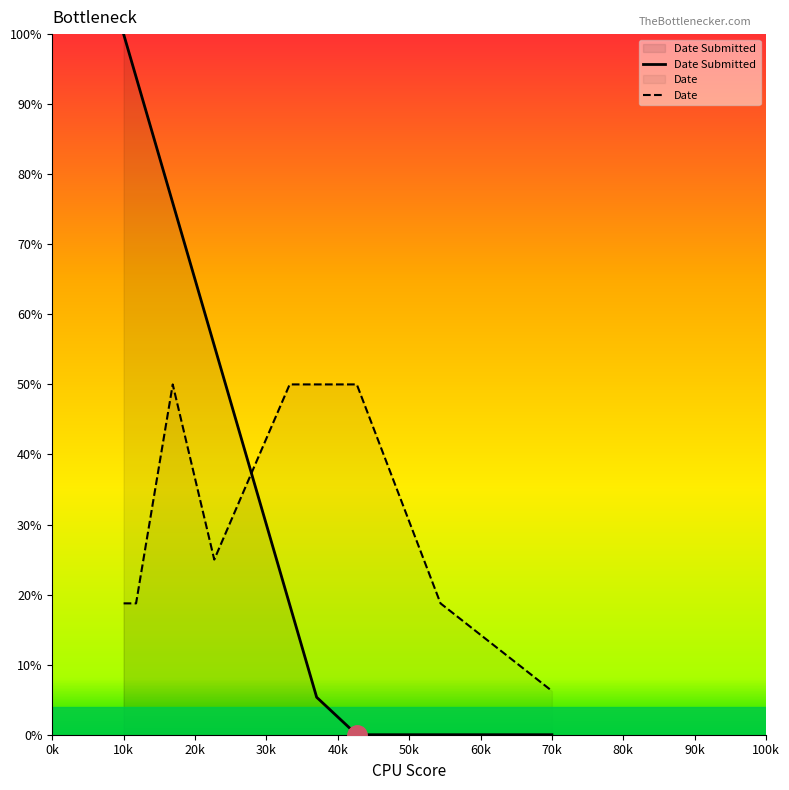

What is the difference between the maximum and minimum values?

43.8